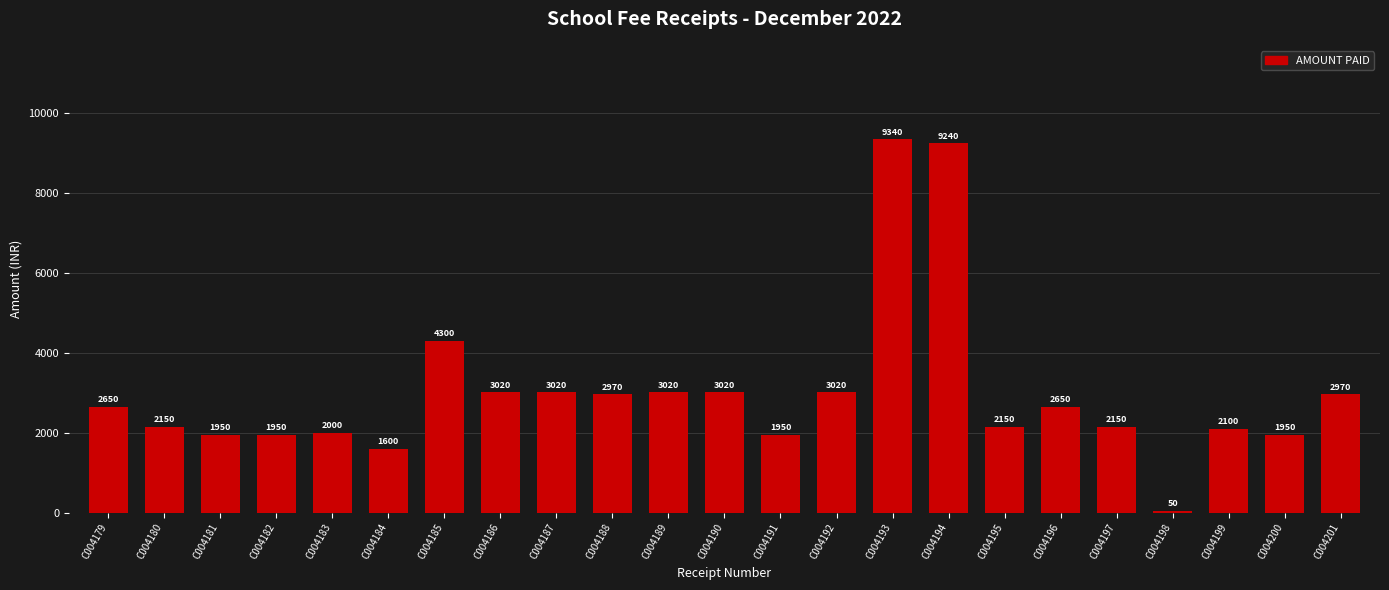

What is the average value?

3010